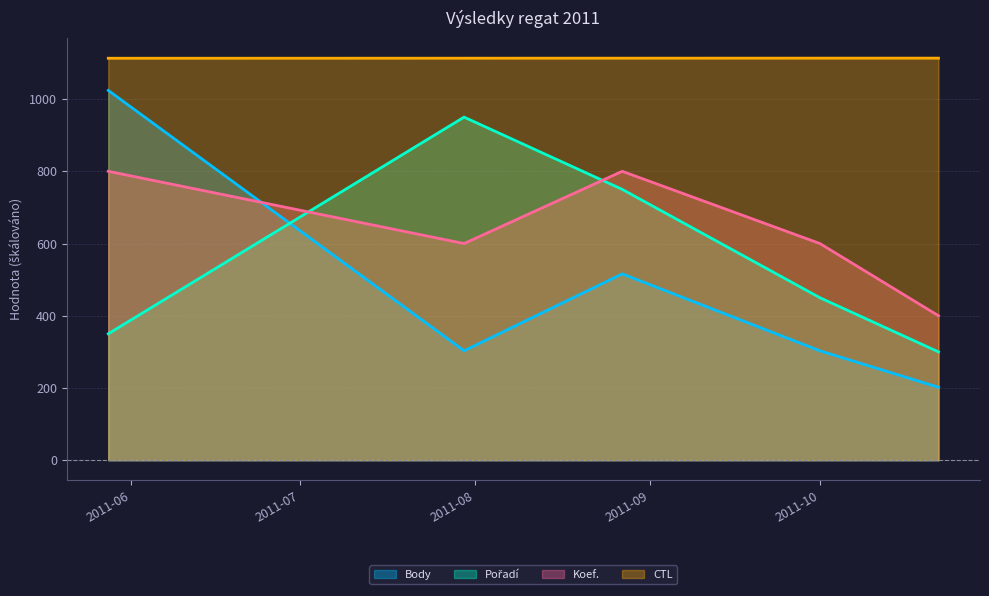

After their last crossing, which series has the higher values: Body or Pořadí?

Pořadí